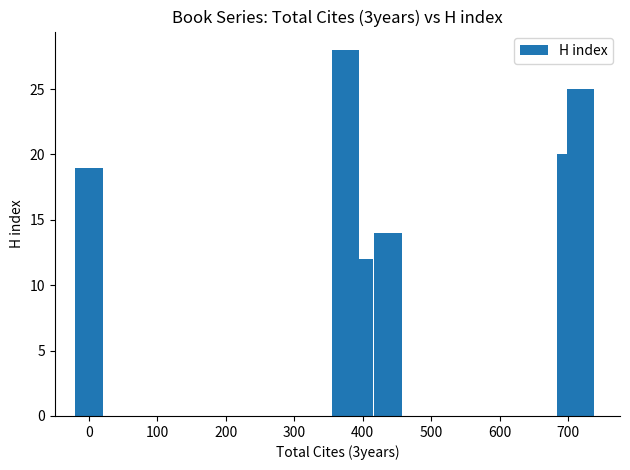

What is the value of the 1st bar from the left?

19